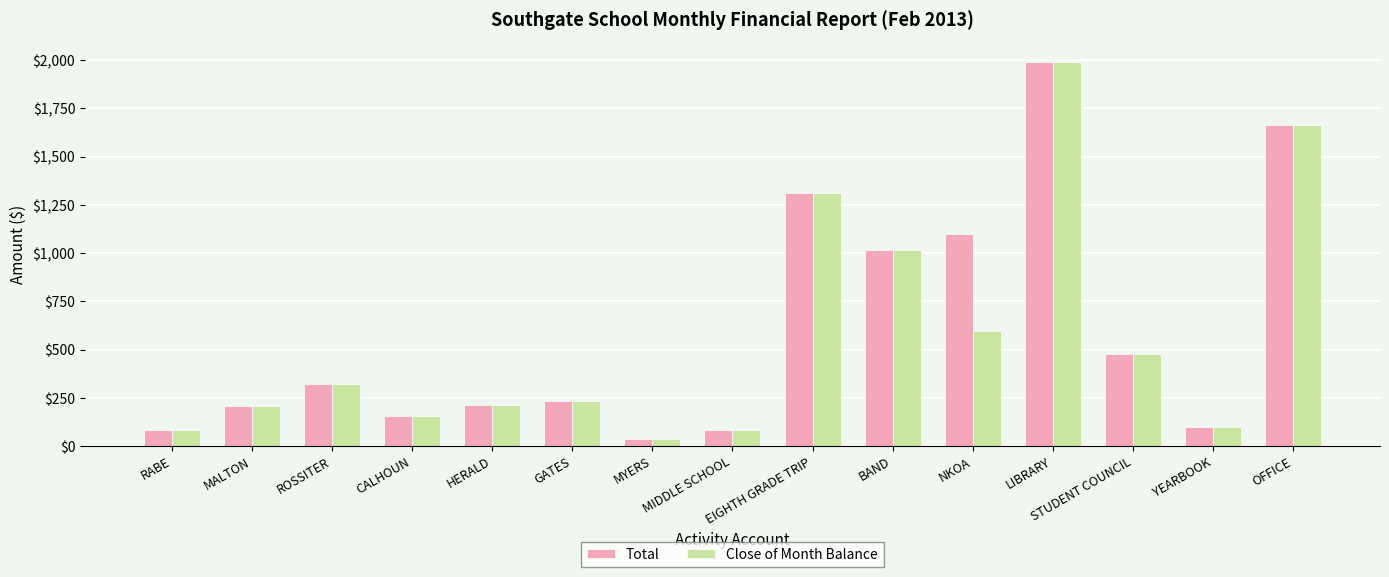

List the series in order of their overall mean, lowest first.

Close of Month Balance, Total